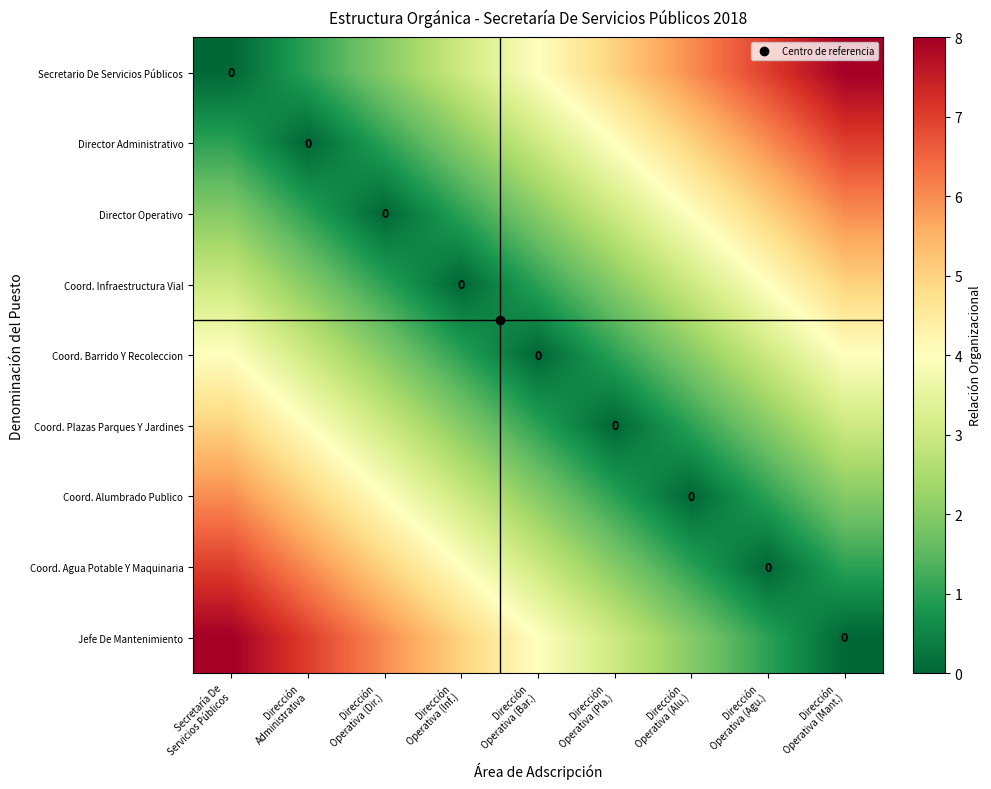

How many positive values does the Secretario De Servicios Públicos series have?

8